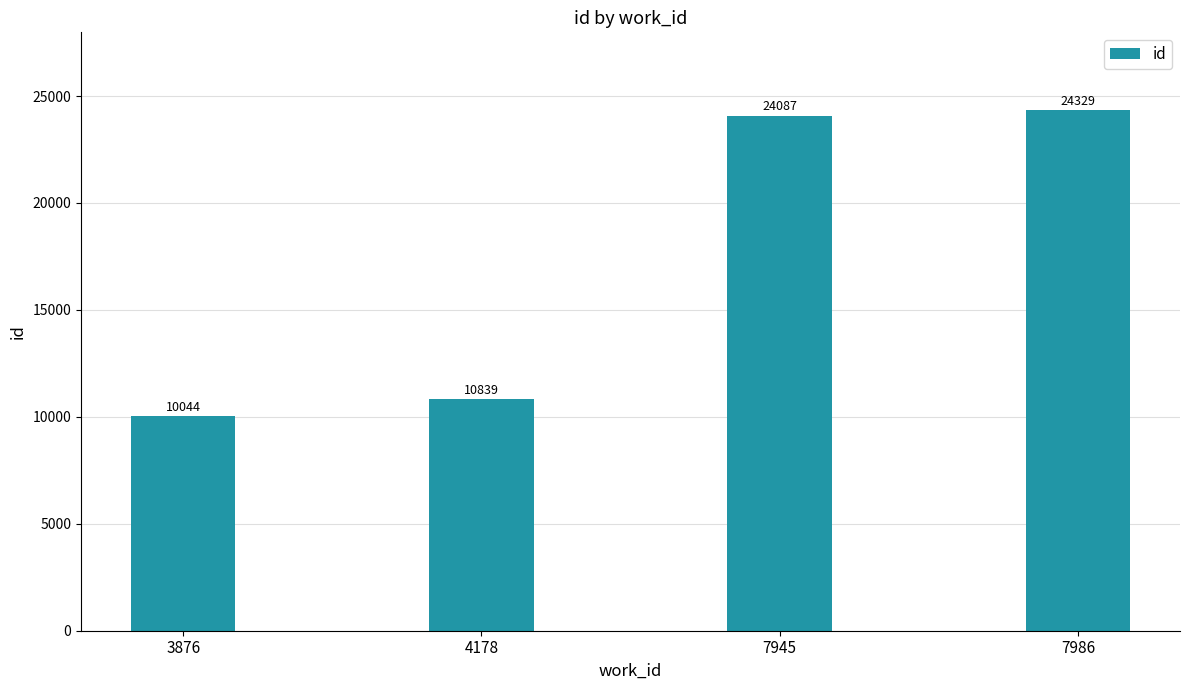

Between 4178 and 7986, which is larger?

7986